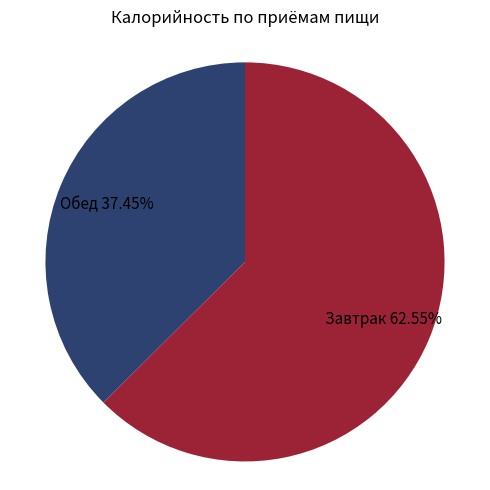

Which category has the biggest portion of the pie?

Обед